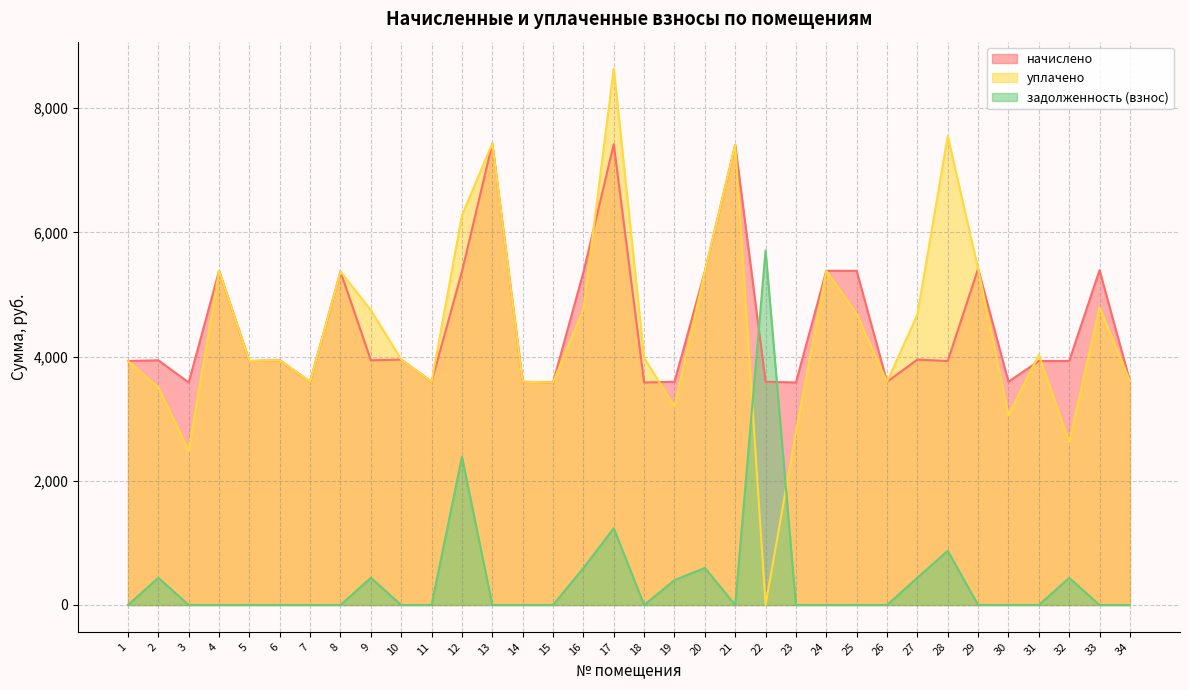

The задолженность (взнос) series shows 288.2 at 32. True or false?

False